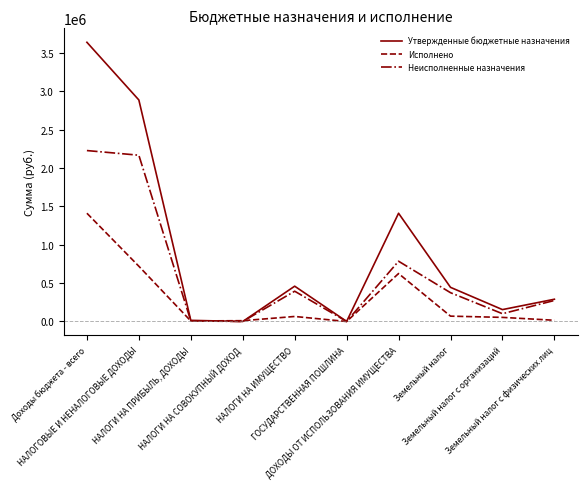

Which series has the largest total across all categories?

Утвержденные бюджетные назначения